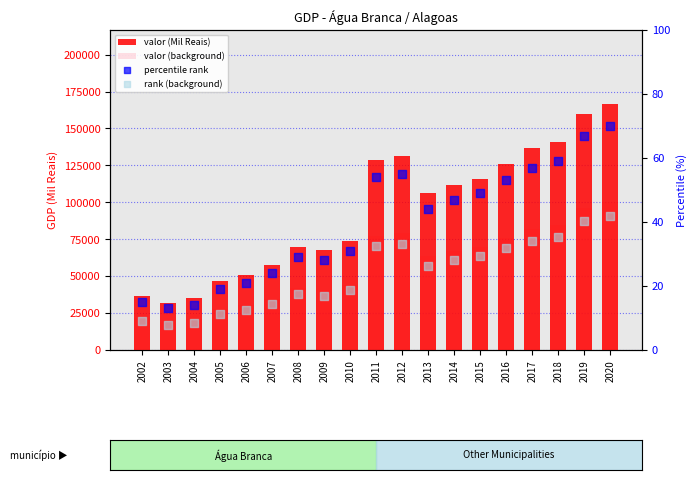

What are all the series names shown in the legend?

valor (Mil Reais), valor (background), percentile rank, rank (background)